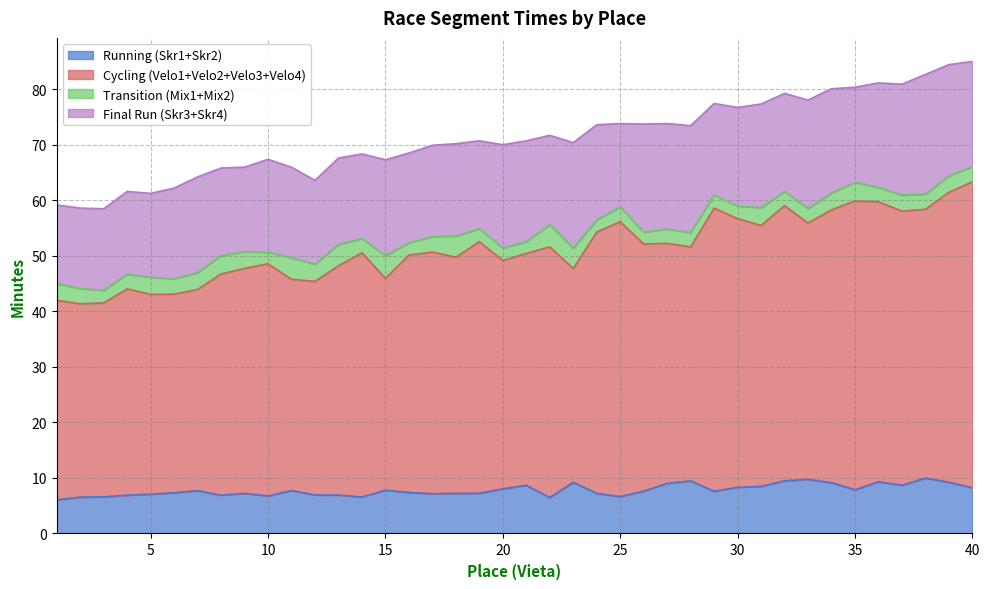

What is the lowest value of the Running (Skr1+Skr2) series?

6.1